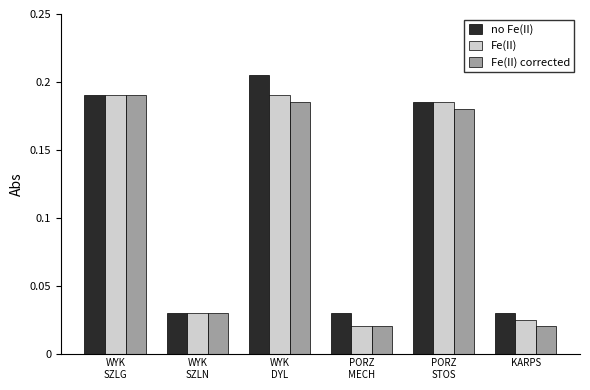

What is the average value of the Fe(II) series?

0.1